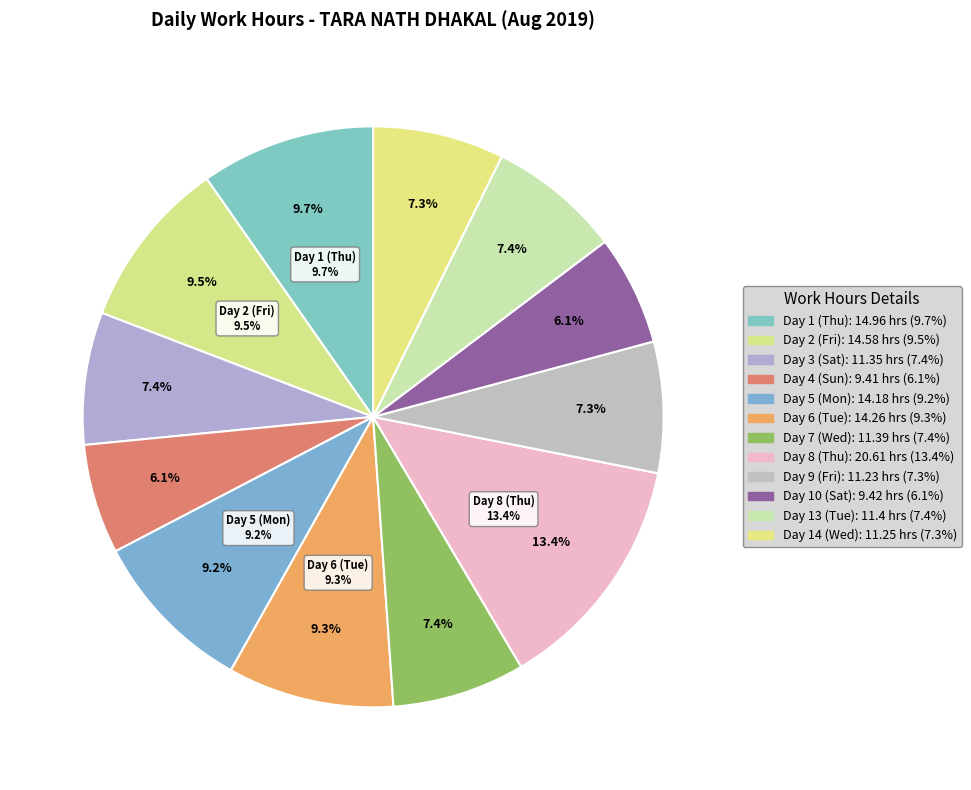

To the nearest percent, what portion does Day 9 (Fri) represent?

7%